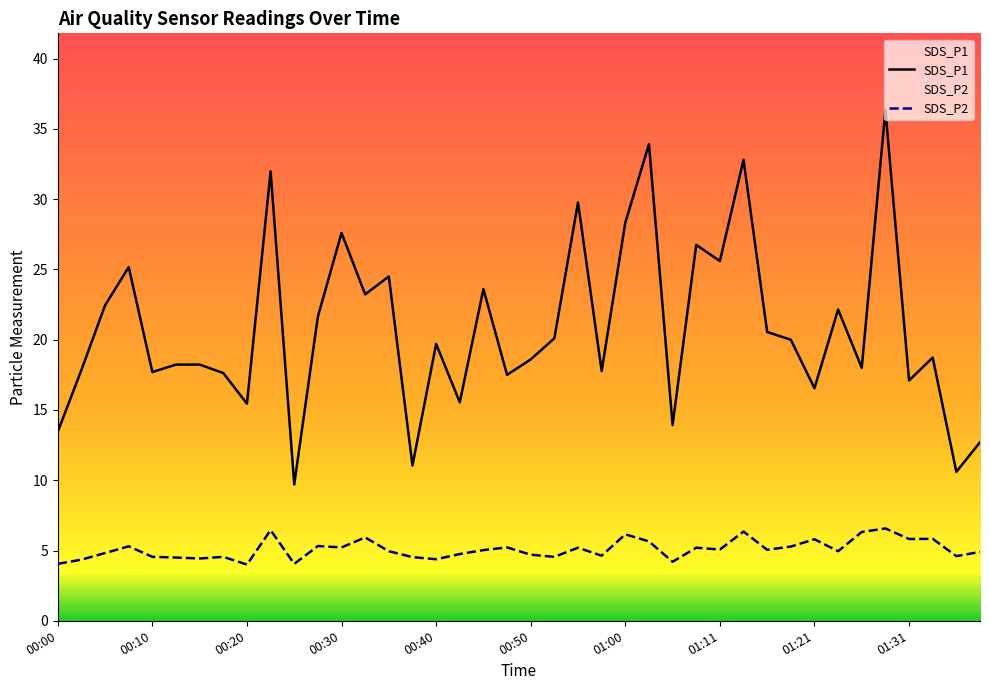

At which category is the sum across all series the highest?

35